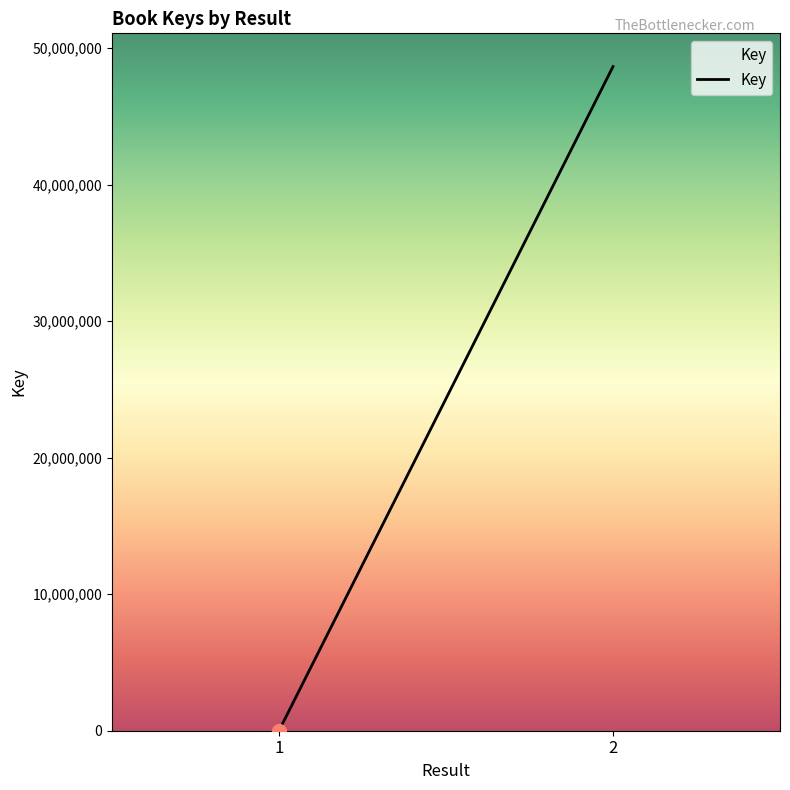

What is the change in value from 1 to 2?

+48648792